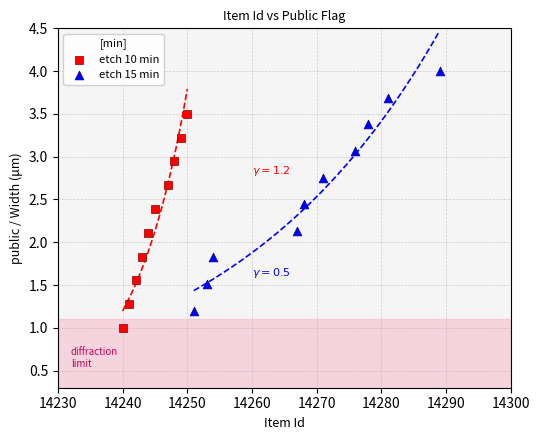

Which series has the widest spread of Y values?

etch 15 min